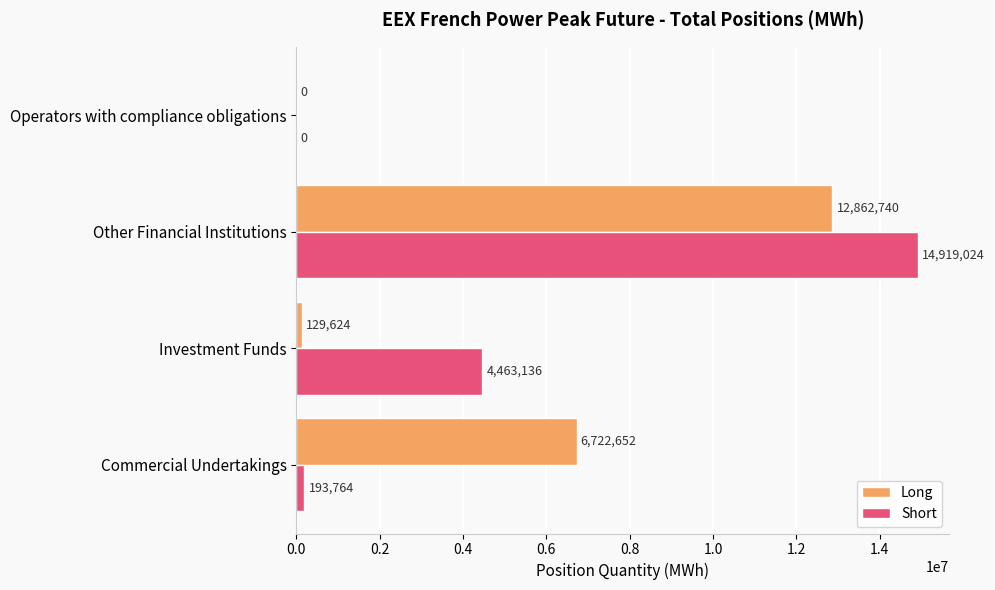

At which category is the sum across all series the highest?

Other Financial Institutions